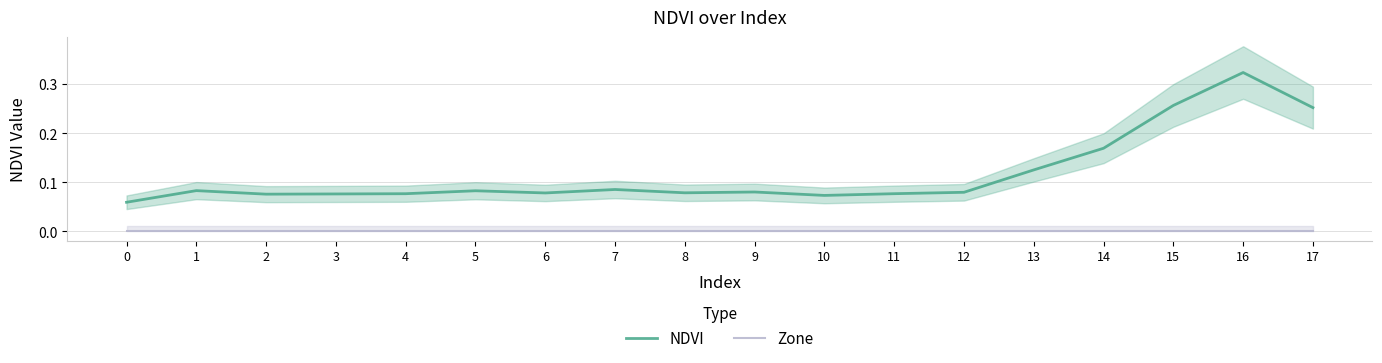

What is the spread (max minus min) of values at 14?

0.2